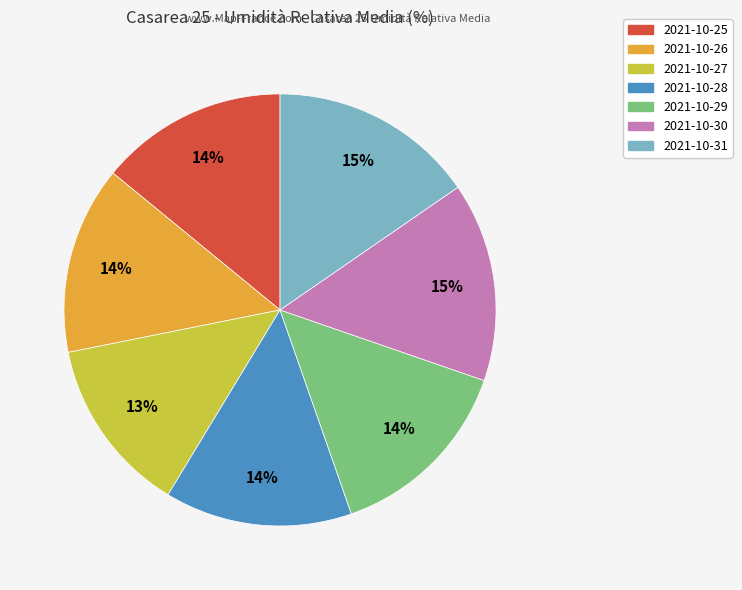

Which category has the smallest portion of the pie?

2021-10-27